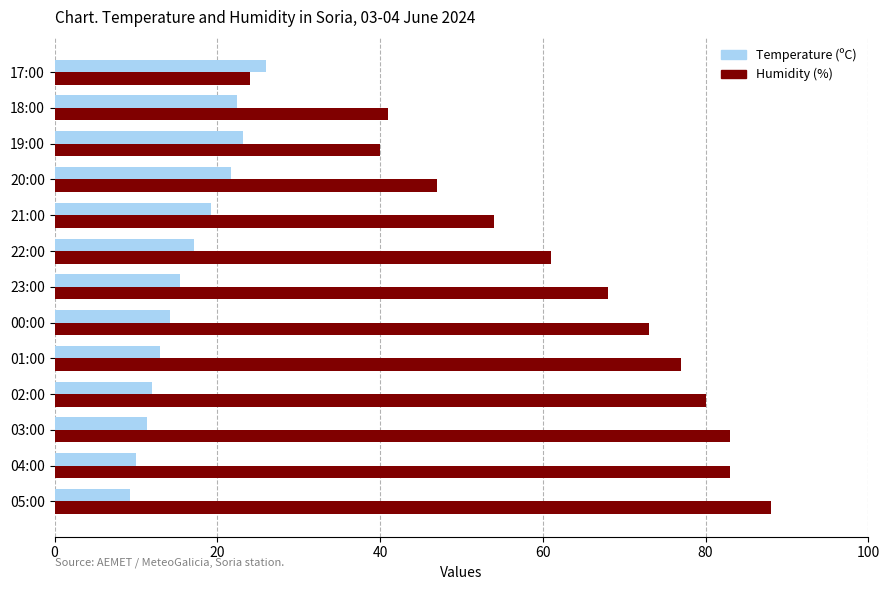

What is the maximum value for Temperature (ºC)?

26.0